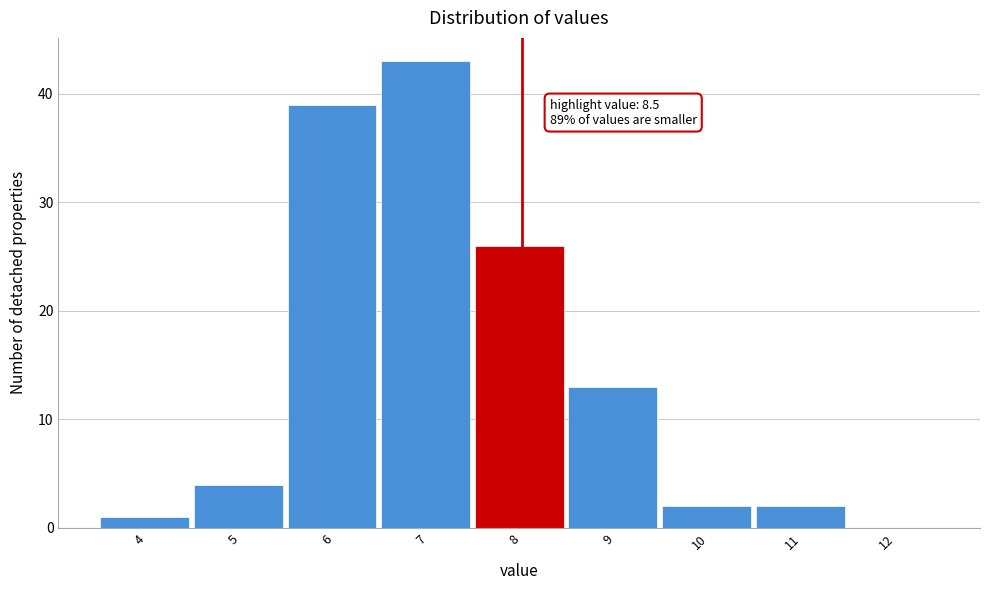

Reading left to right, transcribe all the data shown in this chart.

4=1	5=4	6=39	7=43	8=26	9=13	10=2	11=2	12=0